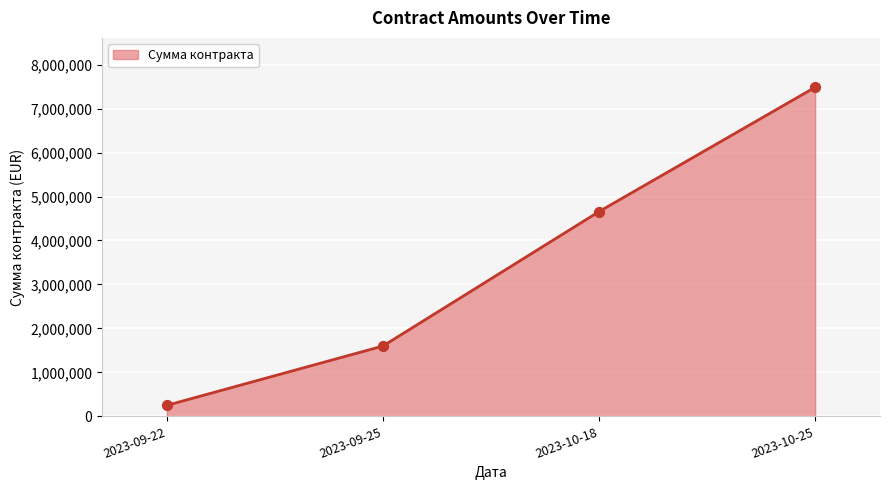

What is the ratio of the value at 2023-10-18 to the value at 2023-10-25?

0.6